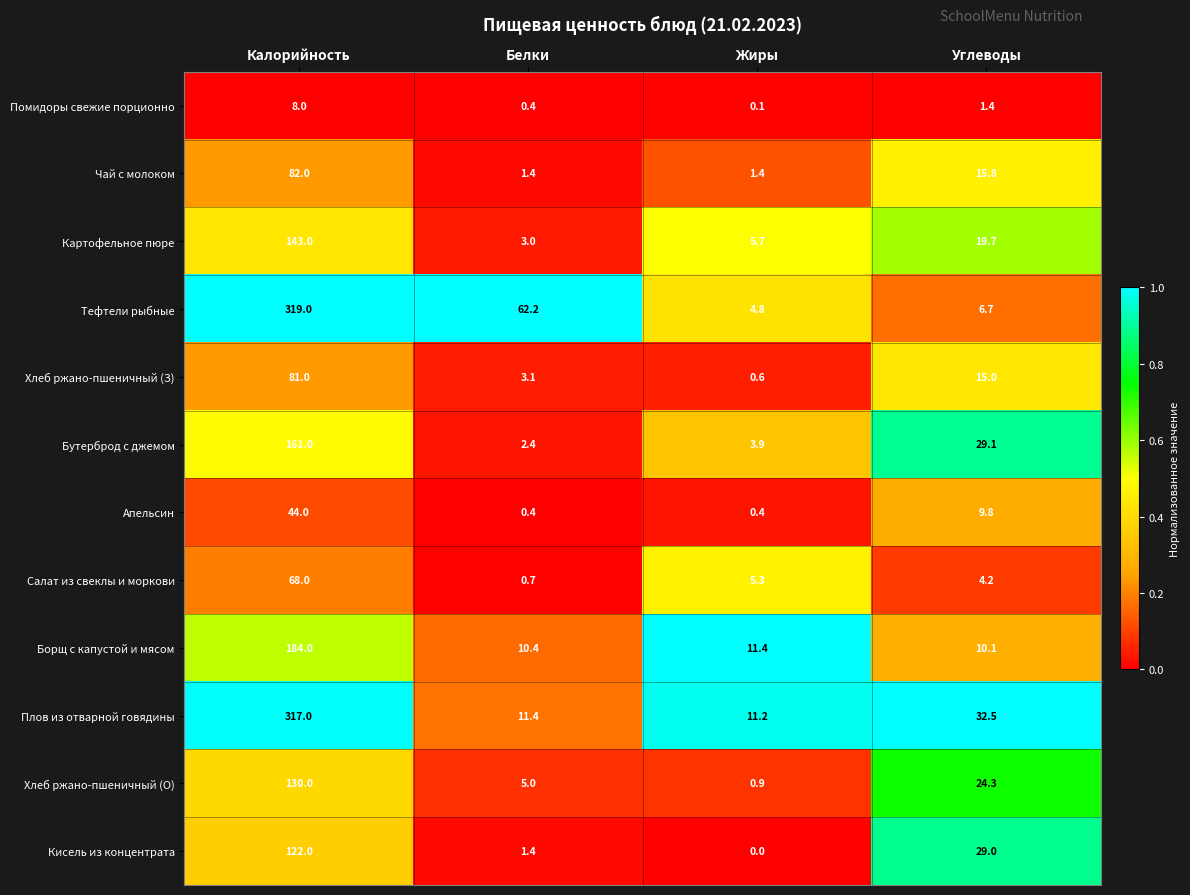

Which category has the highest value across all series?

Калорийность